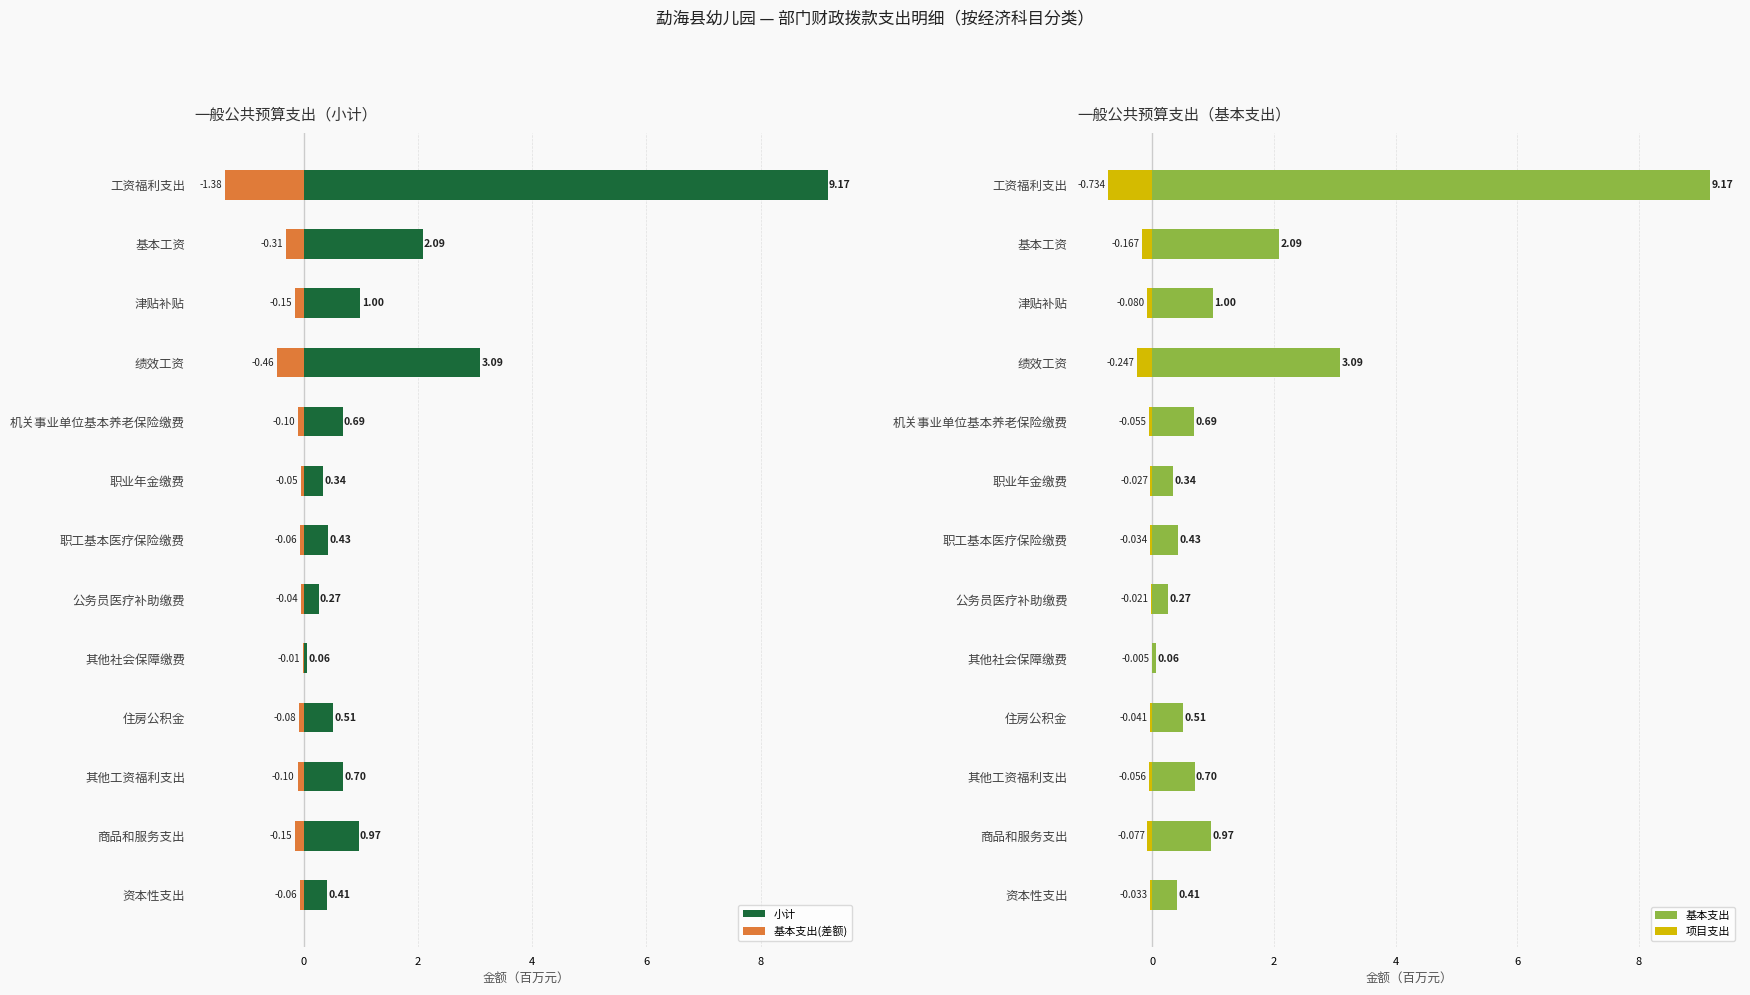

Reading left to right, what are all the values shown in this chart?

小计: 9.2	2.1	1.0	3.1	0.7	0.3	0.4	0.3	0.1	0.5	0.7	1.0	0.4
基本支出(差额): -1.4	-0.3	-0.1	-0.5	-0.1	-0.1	-0.1	-0.0	-0.0	-0.1	-0.1	-0.1	-0.1
基本支出: 9.2	2.1	1.0	3.1	0.7	0.3	0.4	0.3	0.1	0.5	0.7	1.0	0.4
项目支出: -0.7	-0.2	-0.1	-0.2	-0.1	-0.0	-0.0	-0.0	-0.0	-0.0	-0.1	-0.1	-0.0